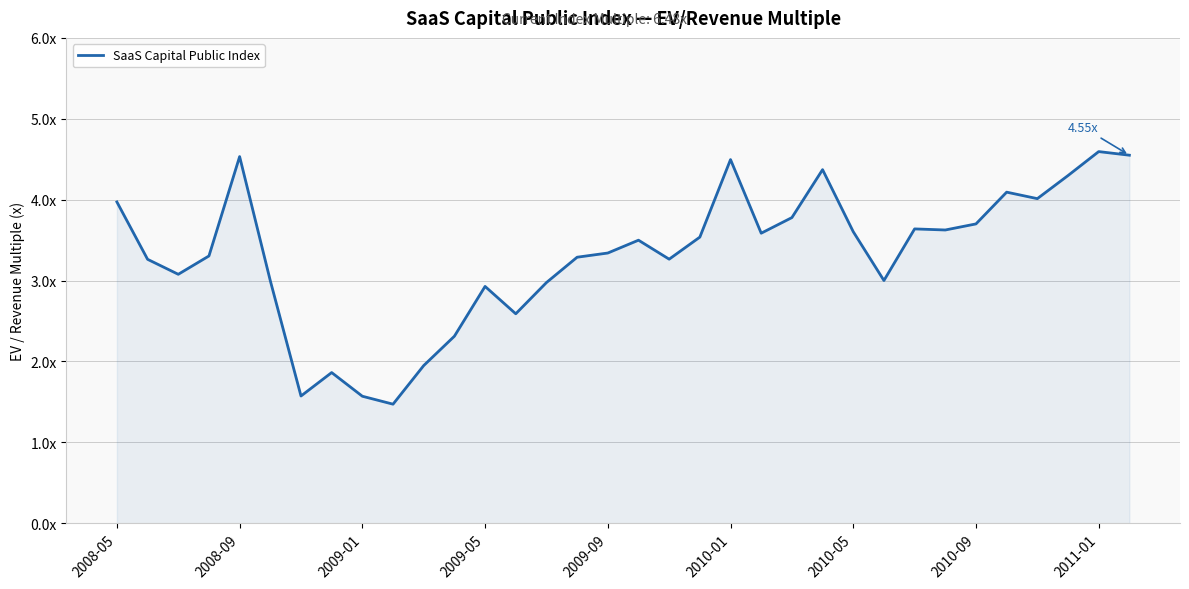

Is this an area chart (filled region under the line)?

Yes